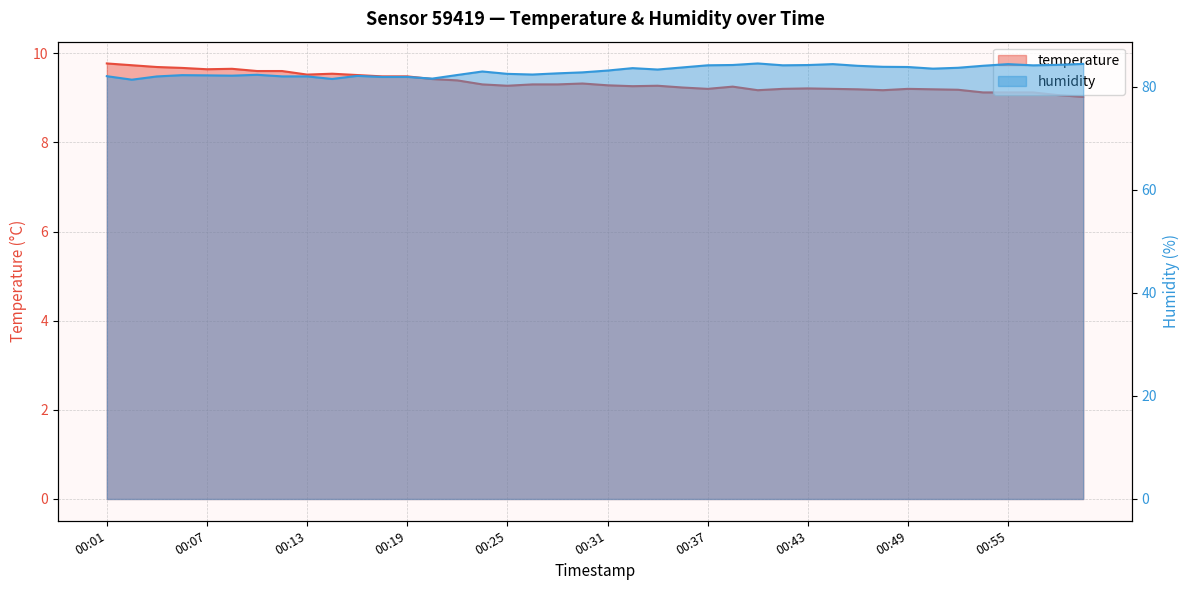

Between 00:01 and 00:51, which is larger?

00:01